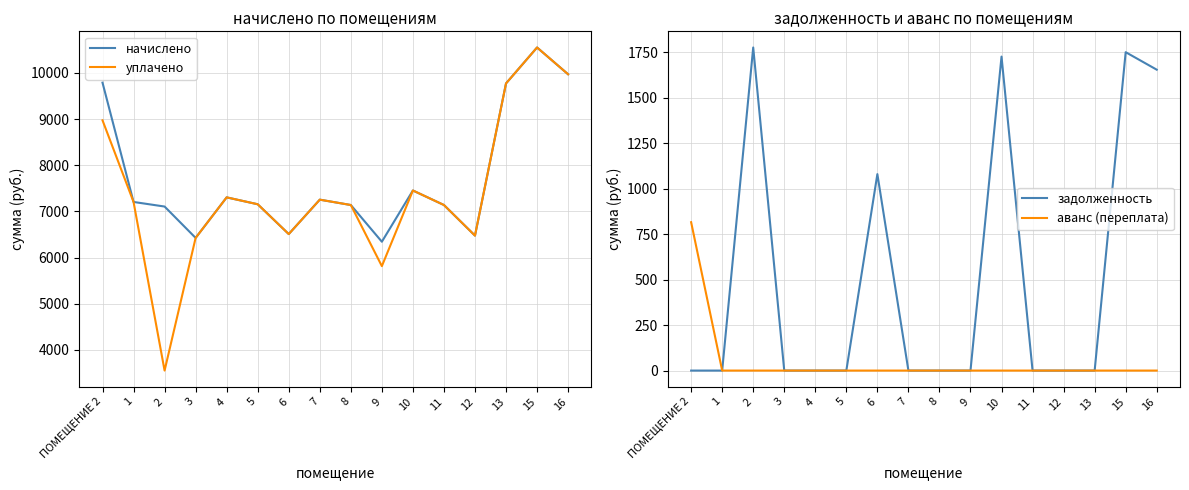

The уплачено series shows 12765.5 at 4. True or false?

False